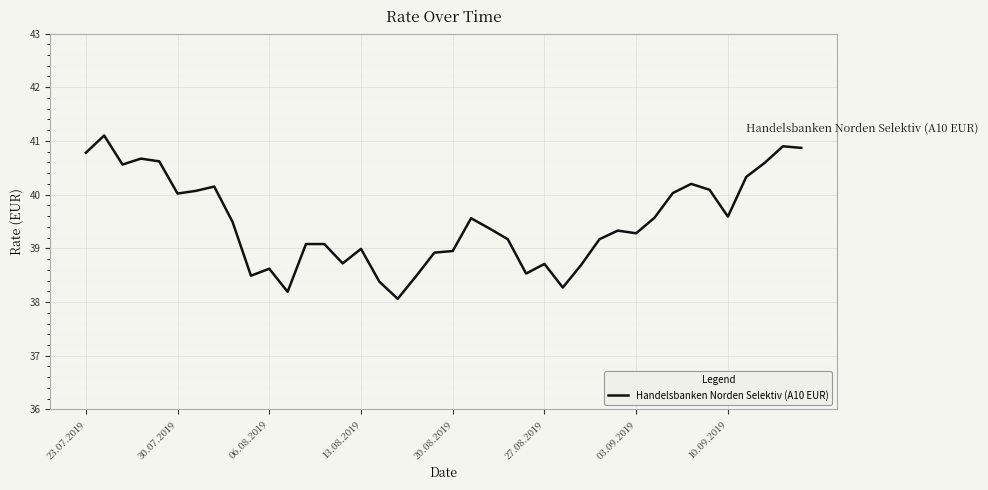

What is the smallest value displayed?

38.1